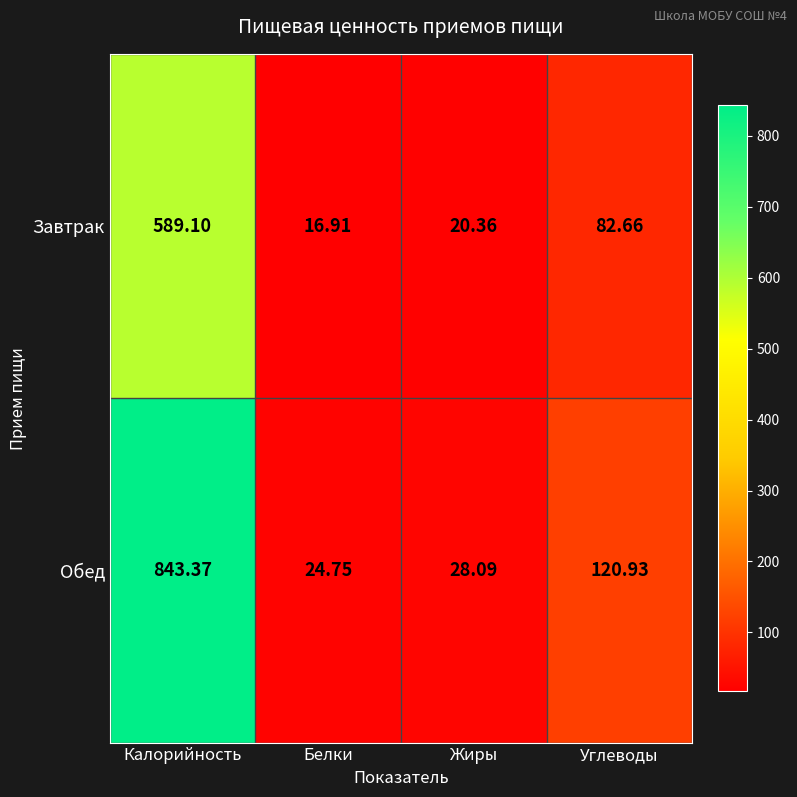

At which label does Завтрак first exceed 82?

Калорийность